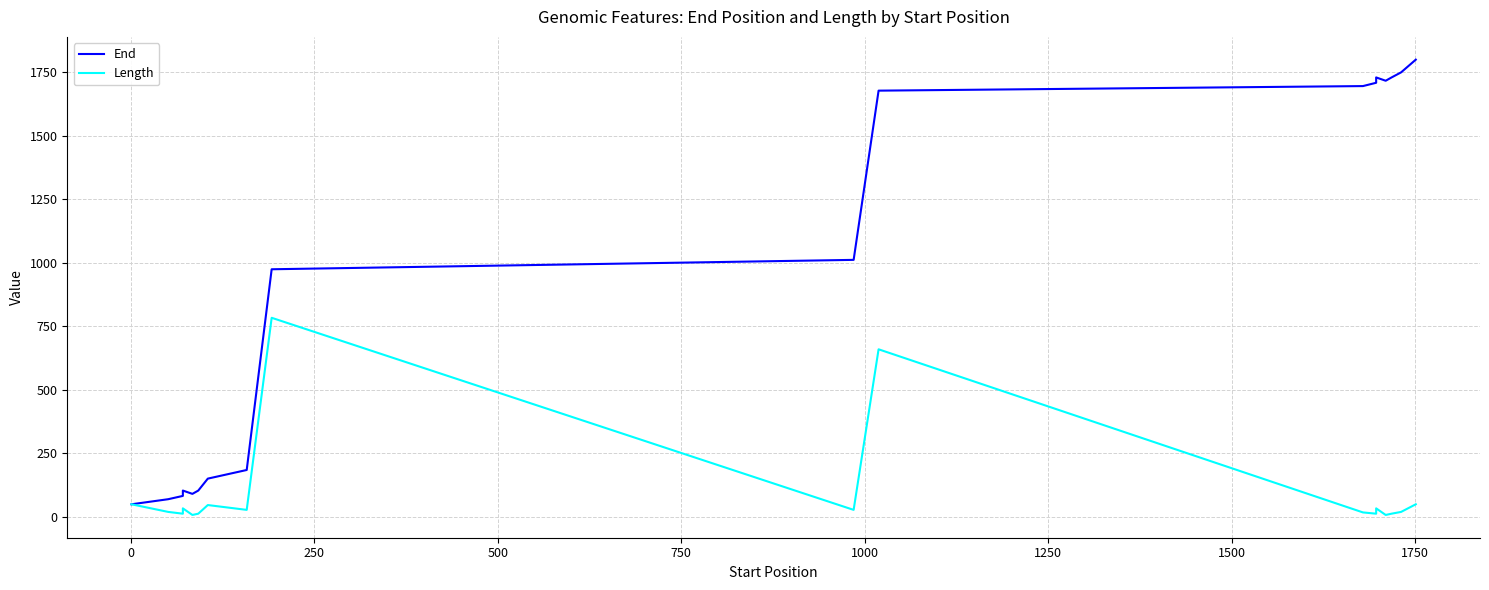

True or false: End and Length cross at least once.

False